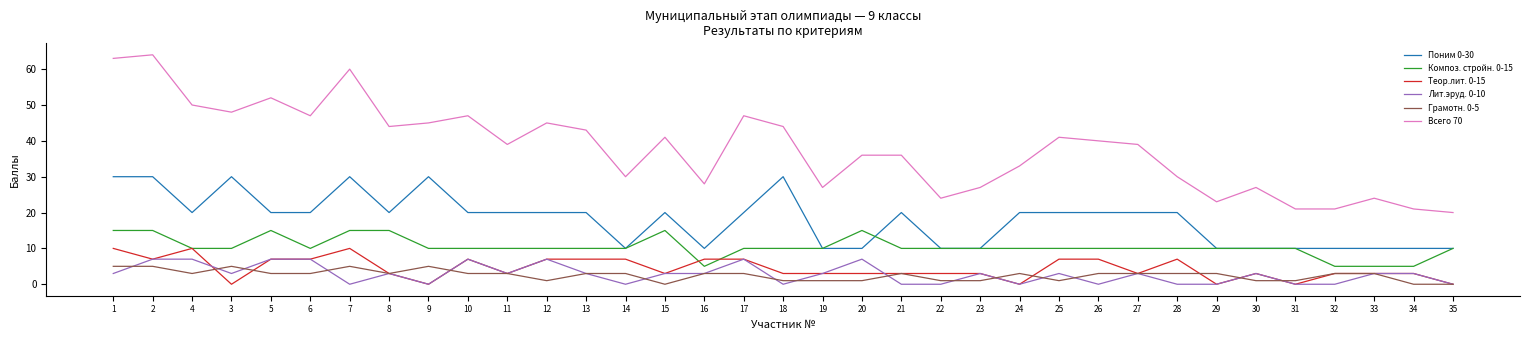

What is the greatest value displayed?

64